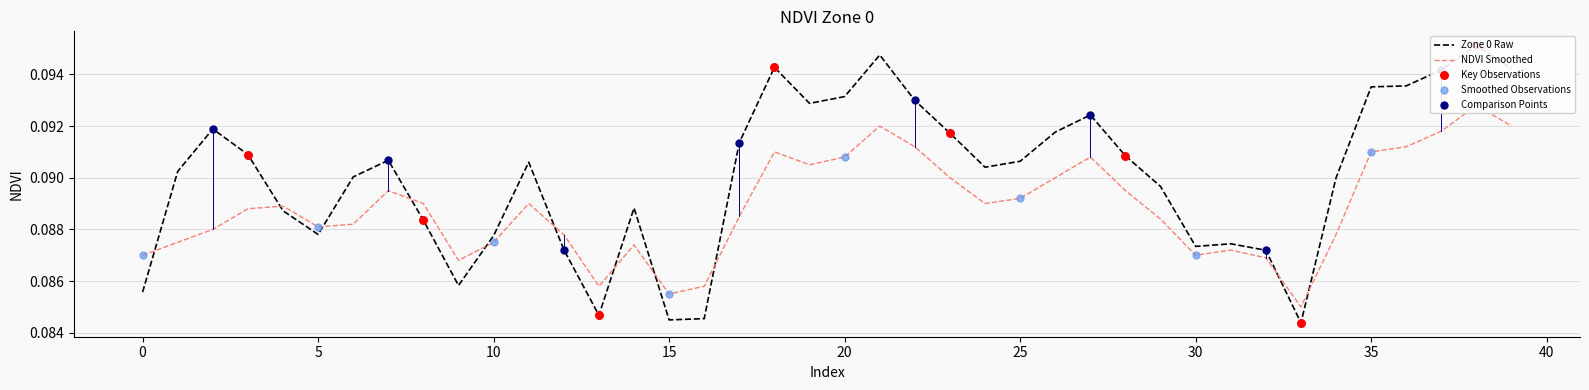

At how many categories does at least one series exceed 0?

40